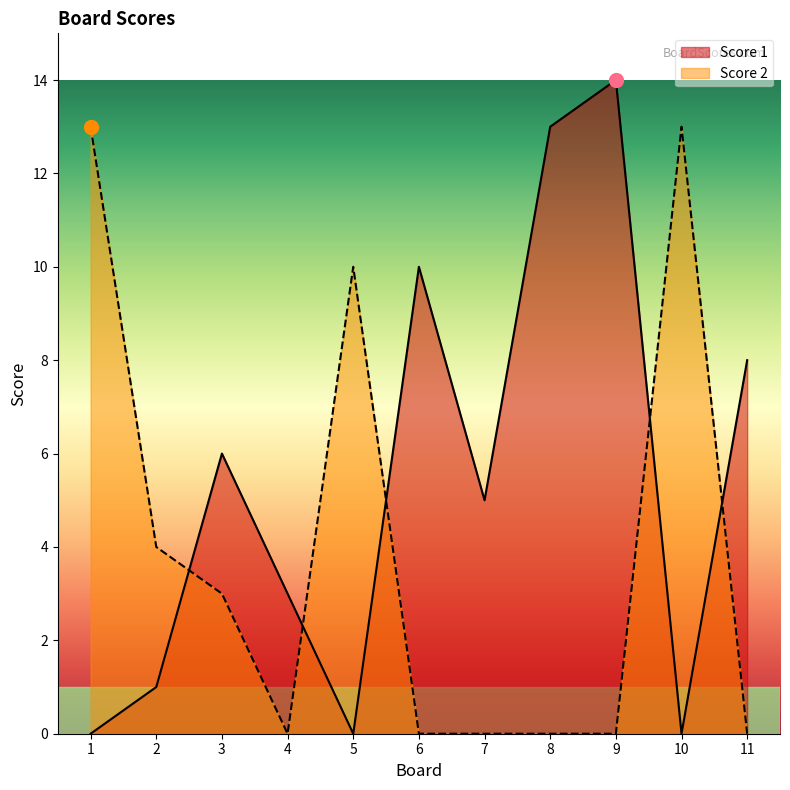

At which category does Score 1 reach its first local peak?

3